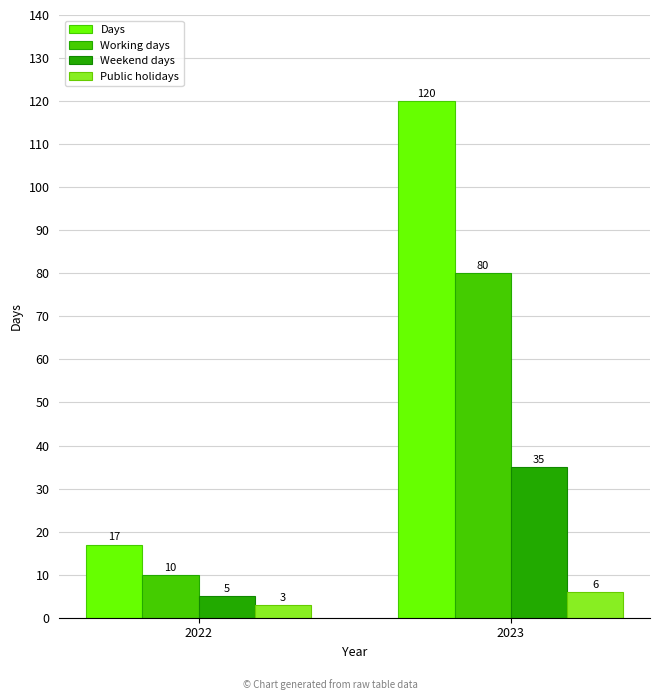

Which series changed the most between 2022 and 2023?

Days